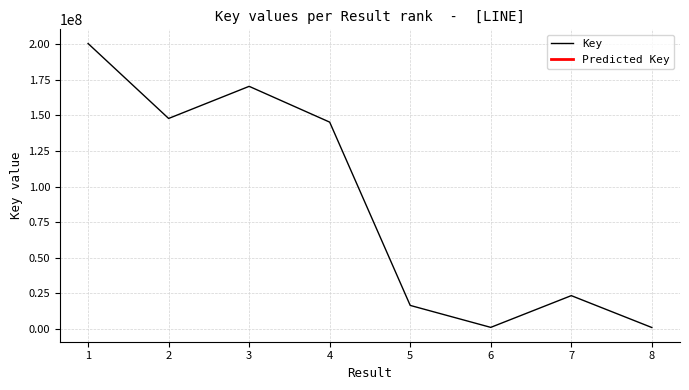

What is the difference between the second highest and second lowest values?

169267179